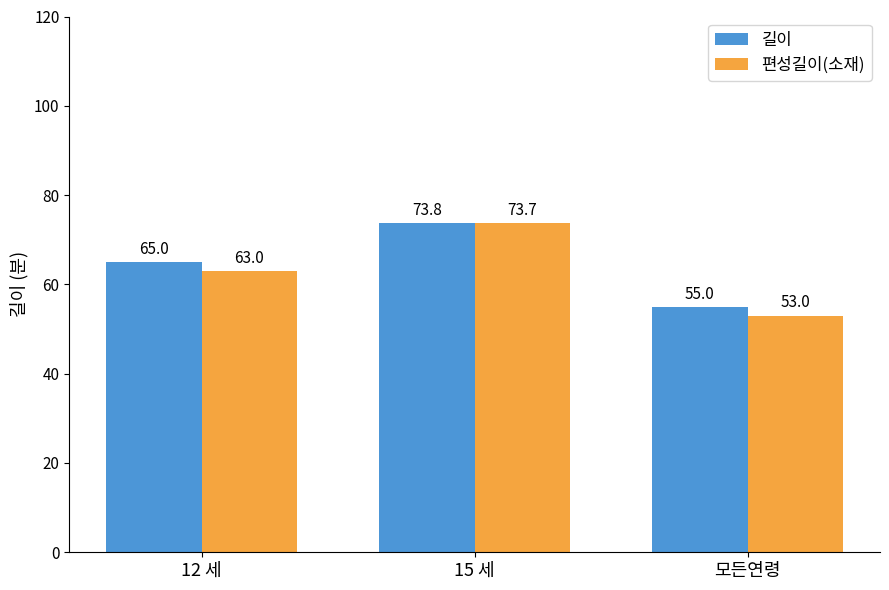

What is the difference between the maximum and second lowest values in the 길이 series?

8.8